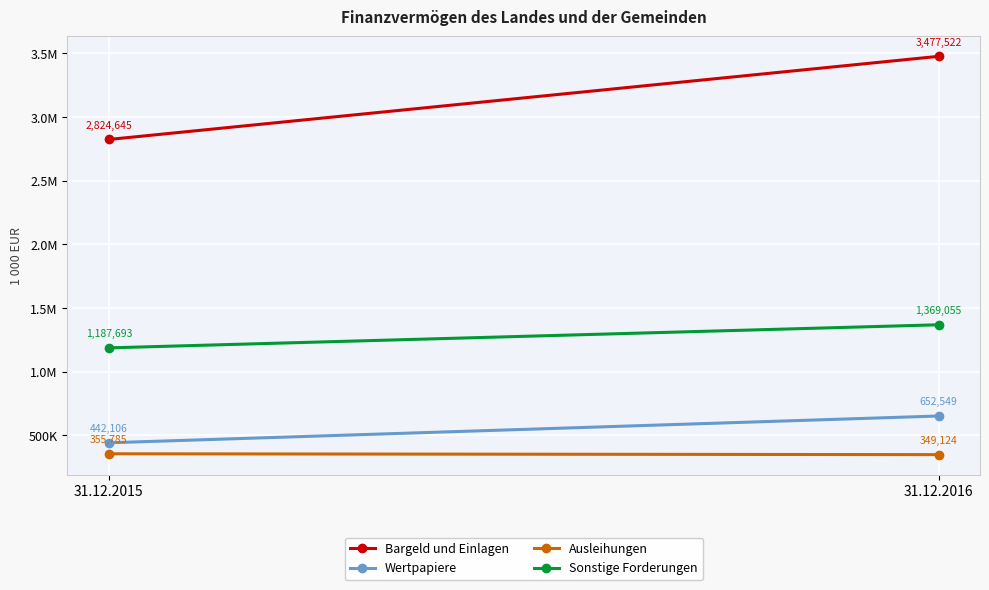

What is the difference between the maximum and minimum values in the Bargeld und Einlagen series?

652877